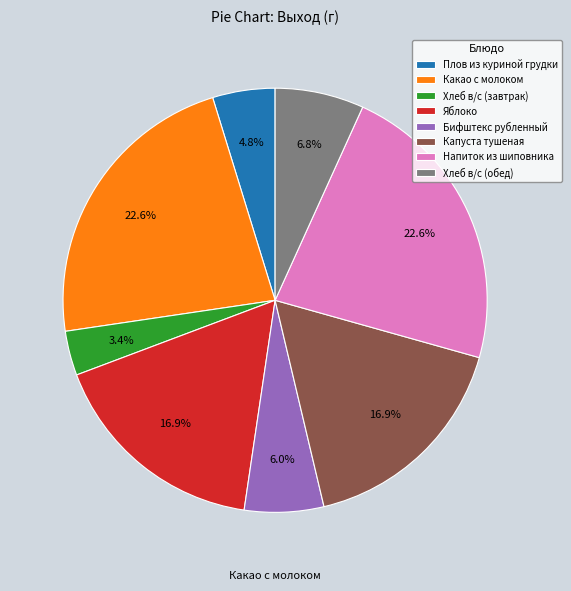

To the nearest percent, what is the average slice percentage?

12%